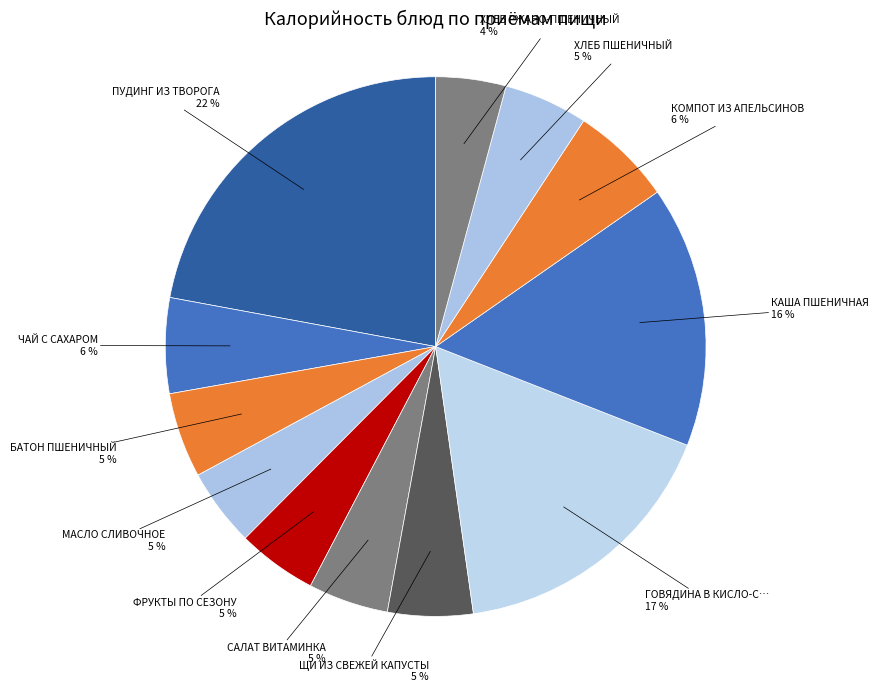

What is the smallest slice in the pie chart?

ХЛЕБ РЖАНО-ПШЕНИЧНЫЙ